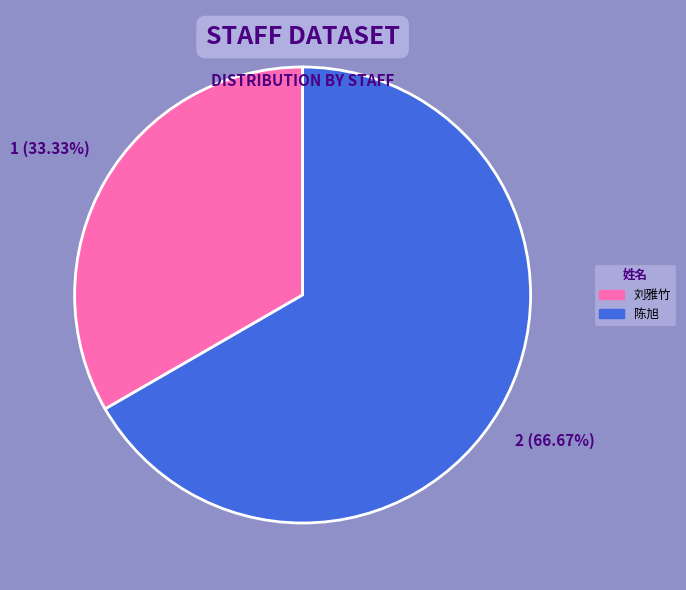

What is the ratio of the value at 陈旭 to the value at 刘雅竹?

2.0